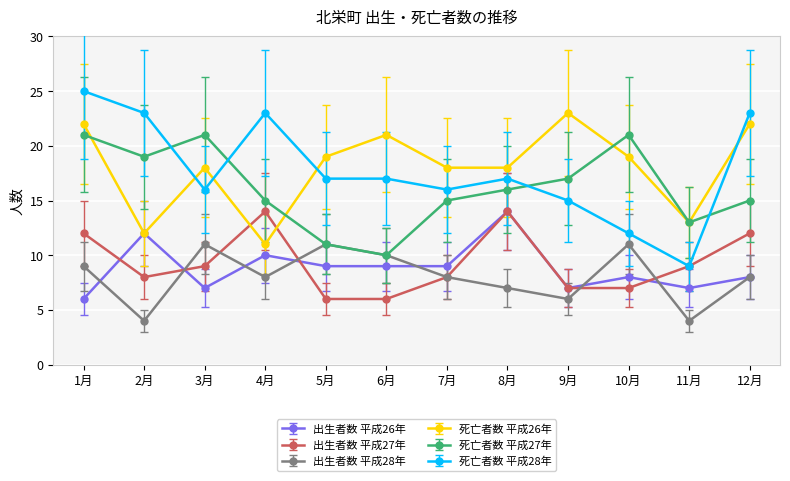

What is the label of the 7th point from the left?

7月